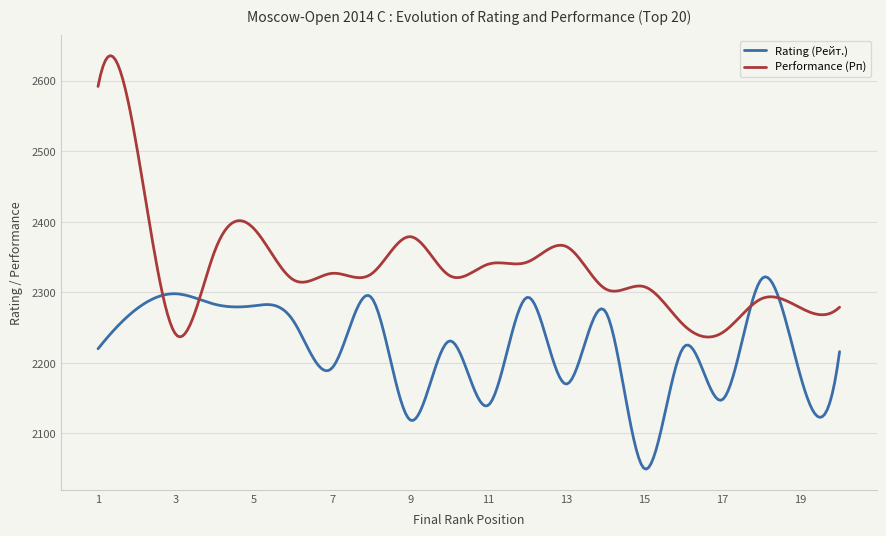

Which series has the largest total across all categories?

Performance (Рп)